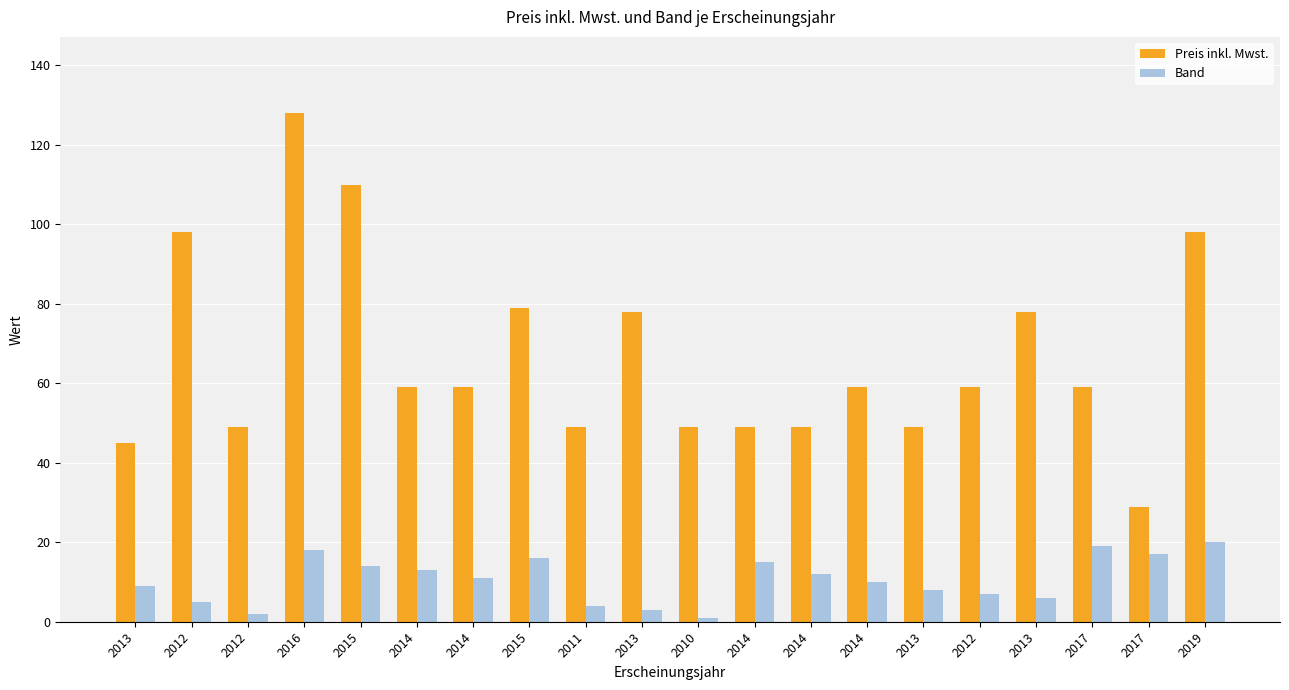

How many groups of bars are there?

20